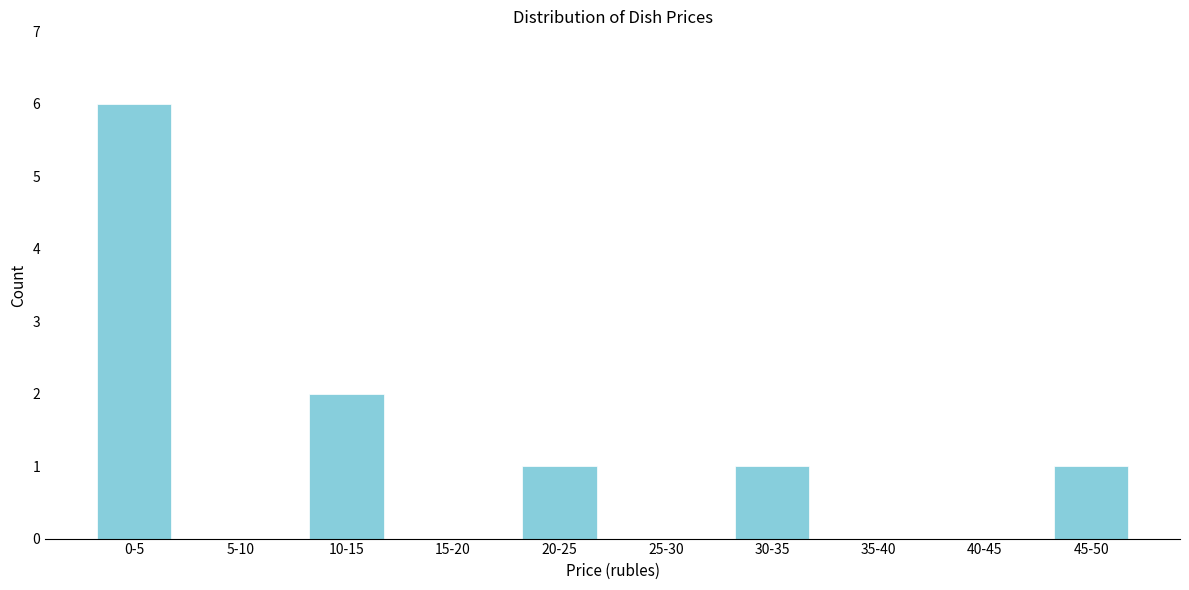

Reading right to left, list all the values displayed in this chart.

45-50=1	40-45=0	35-40=0	30-35=1	25-30=0	20-25=1	15-20=0	10-15=2	5-10=0	0-5=6